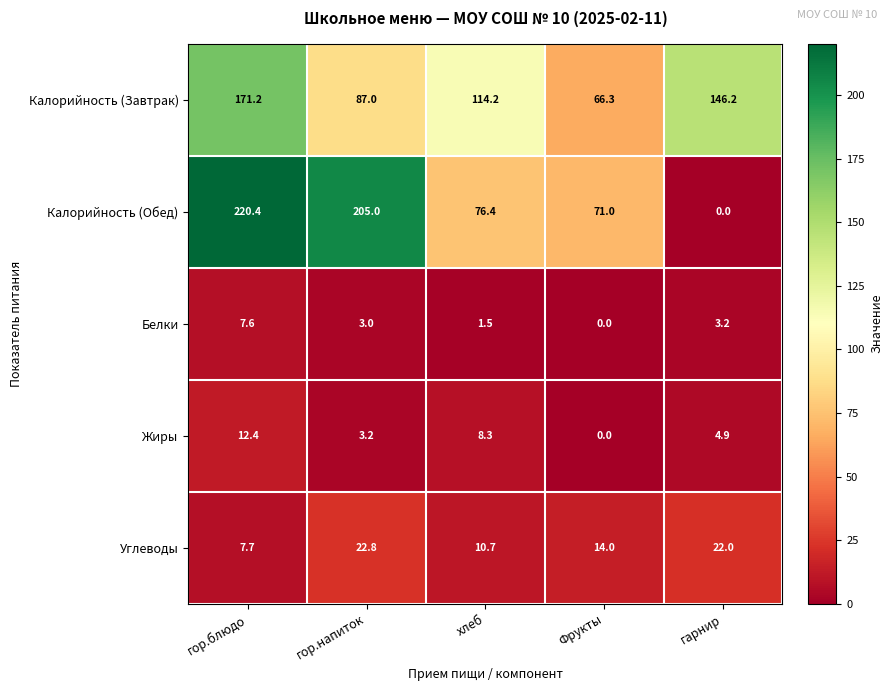

How many distinct data groups are displayed?

5